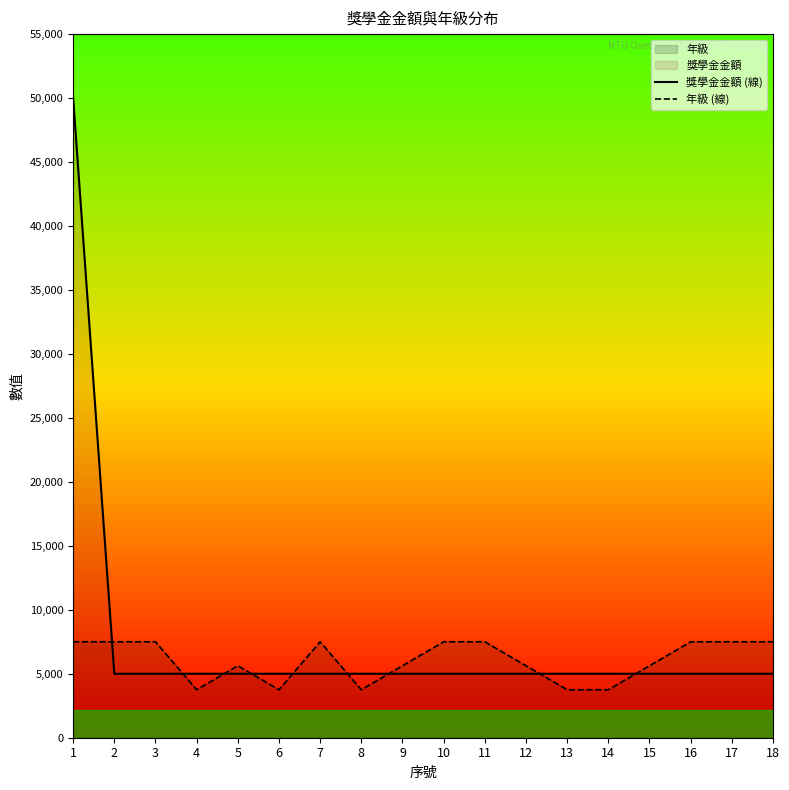

At which label does 年級 (線) reach its peak?

1